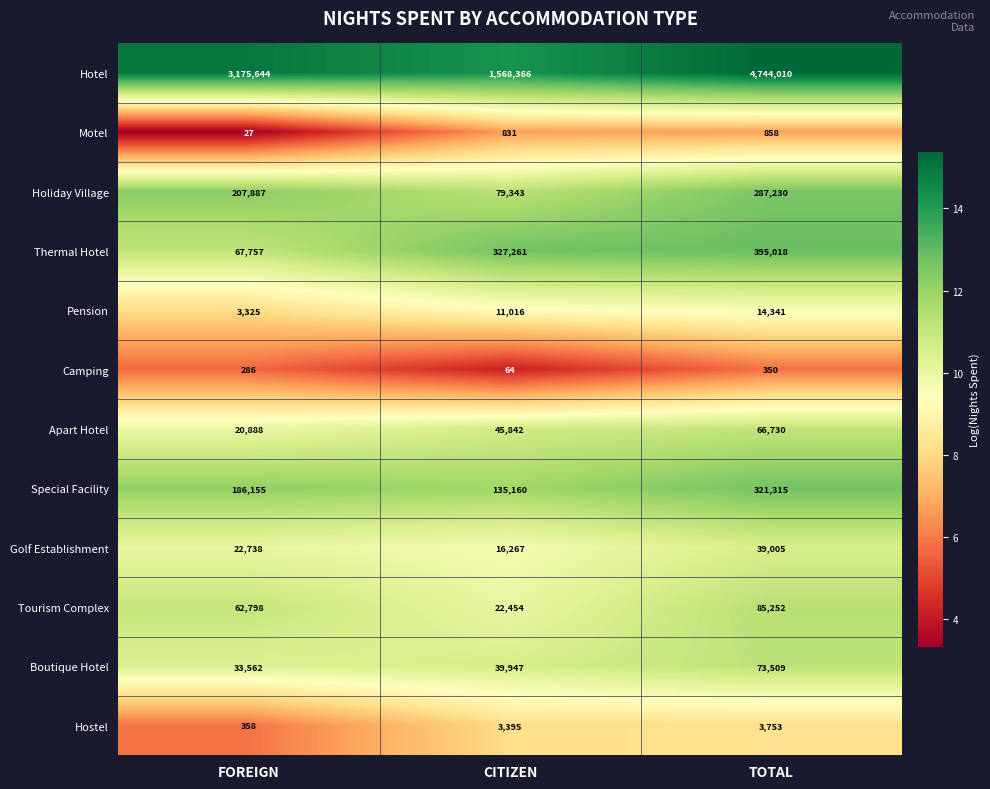

Which series has the largest total across all categories?

Hotel